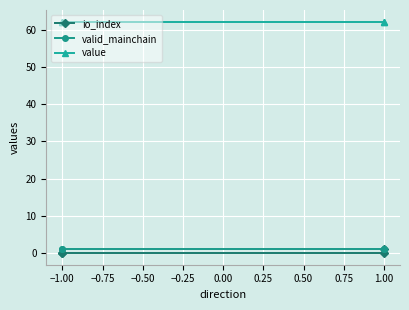

True or false: valid_mainchain has a value of 1.0 at 1.00.

True